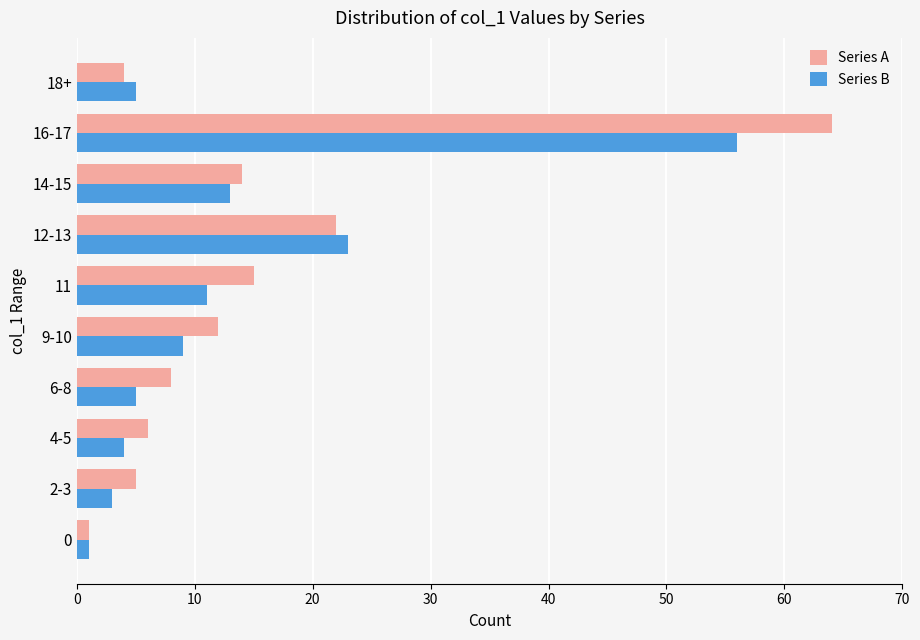

List the labels in order of Series A value, largest first.

16-17, 12-13, 11, 14-15, 9-10, 6-8, 4-5, 2-3, 18+, 0